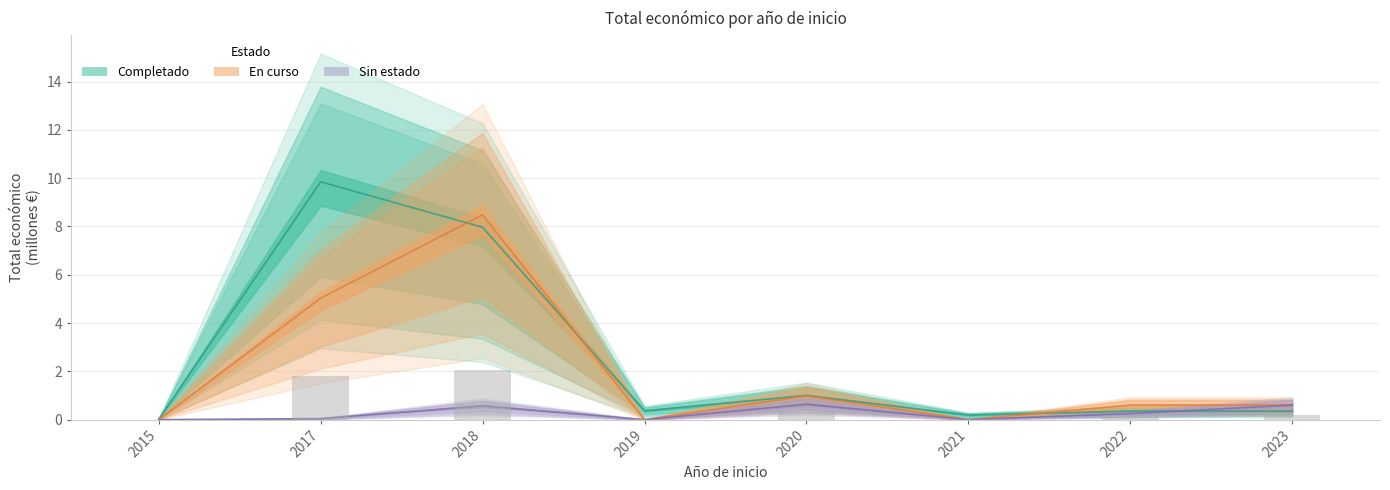

What is the sum of all Completado values?

20.1